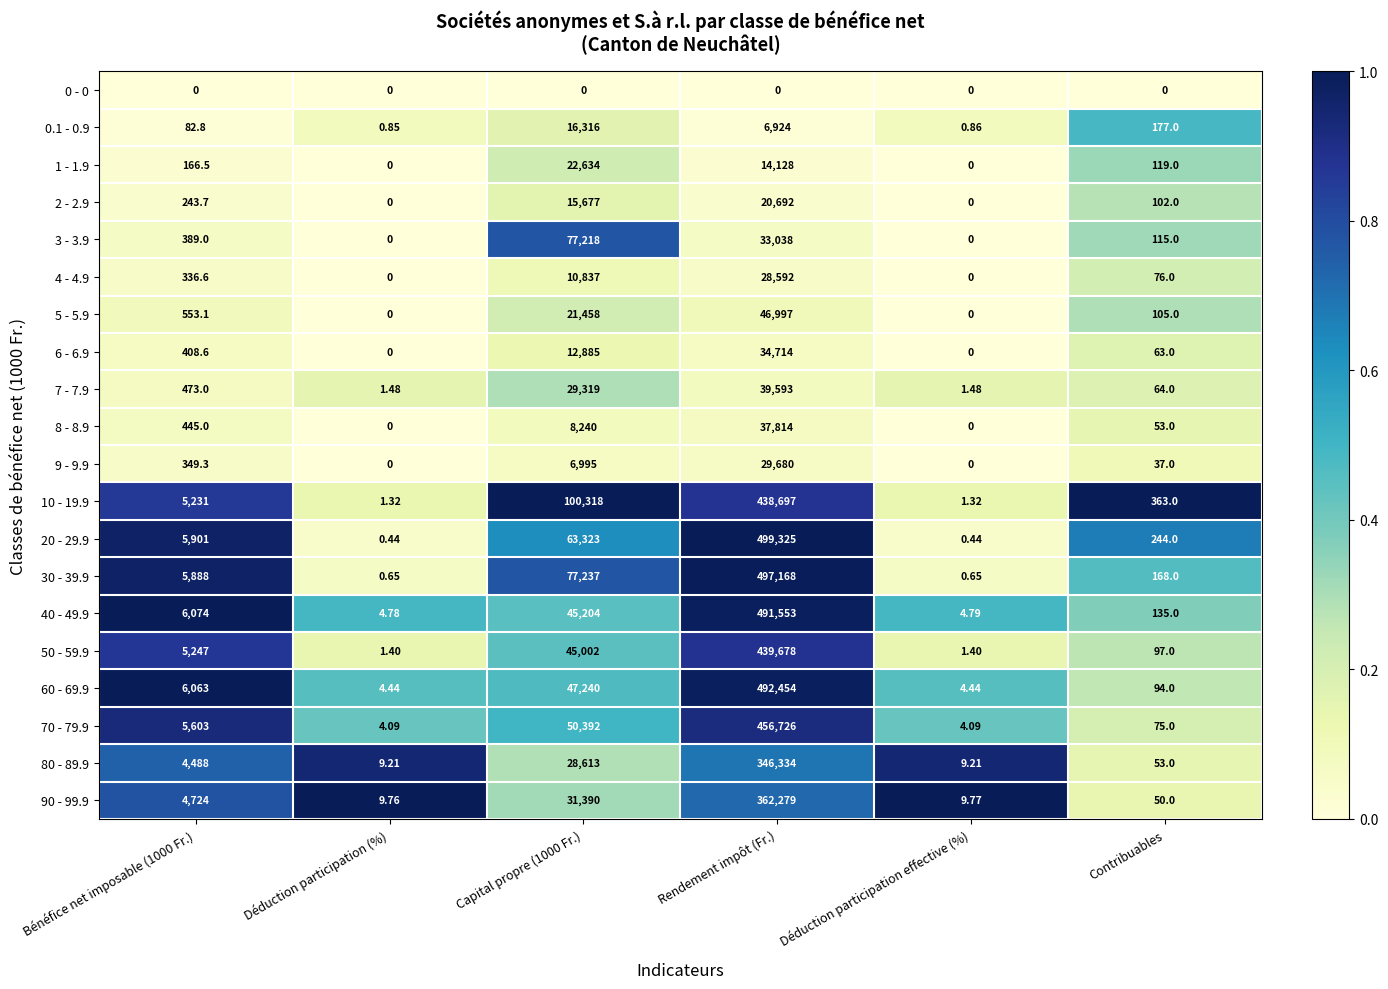

At which label does 0.1 - 0.9 reach its minimum?

Déduction participation (%)